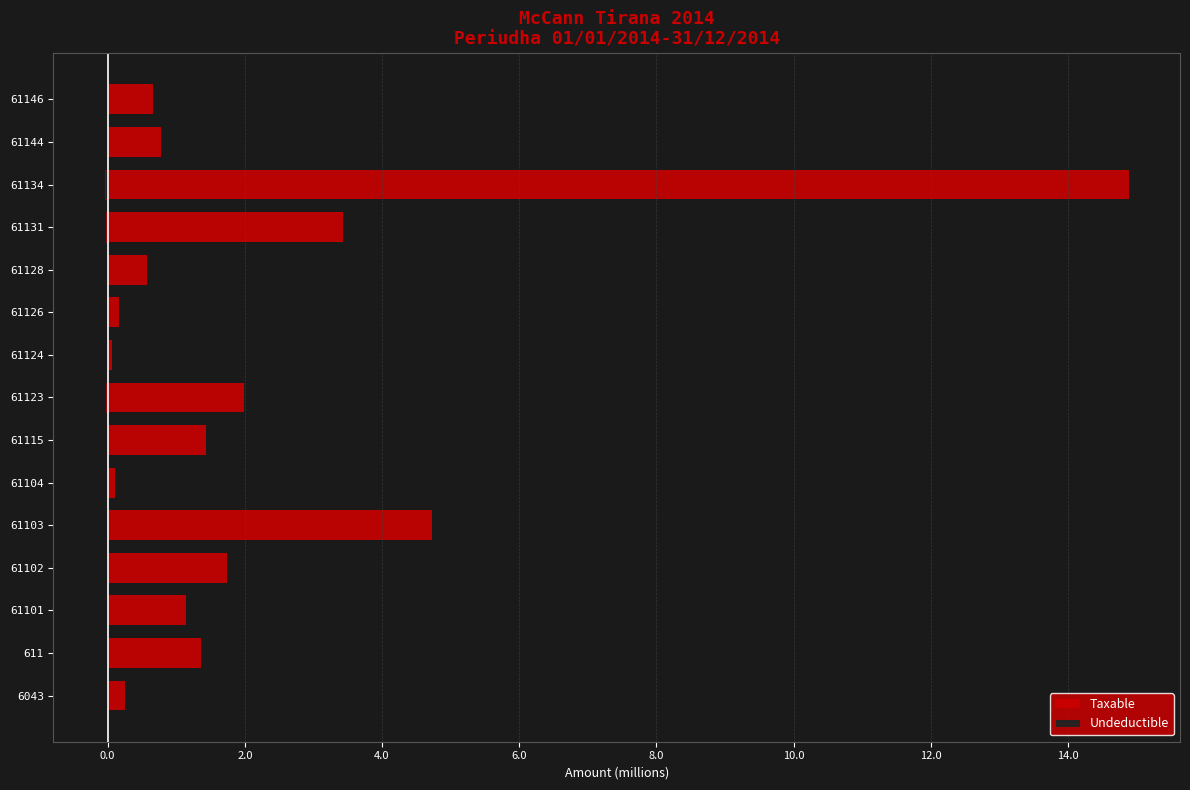

How many values in Undeductible are below zero?

6